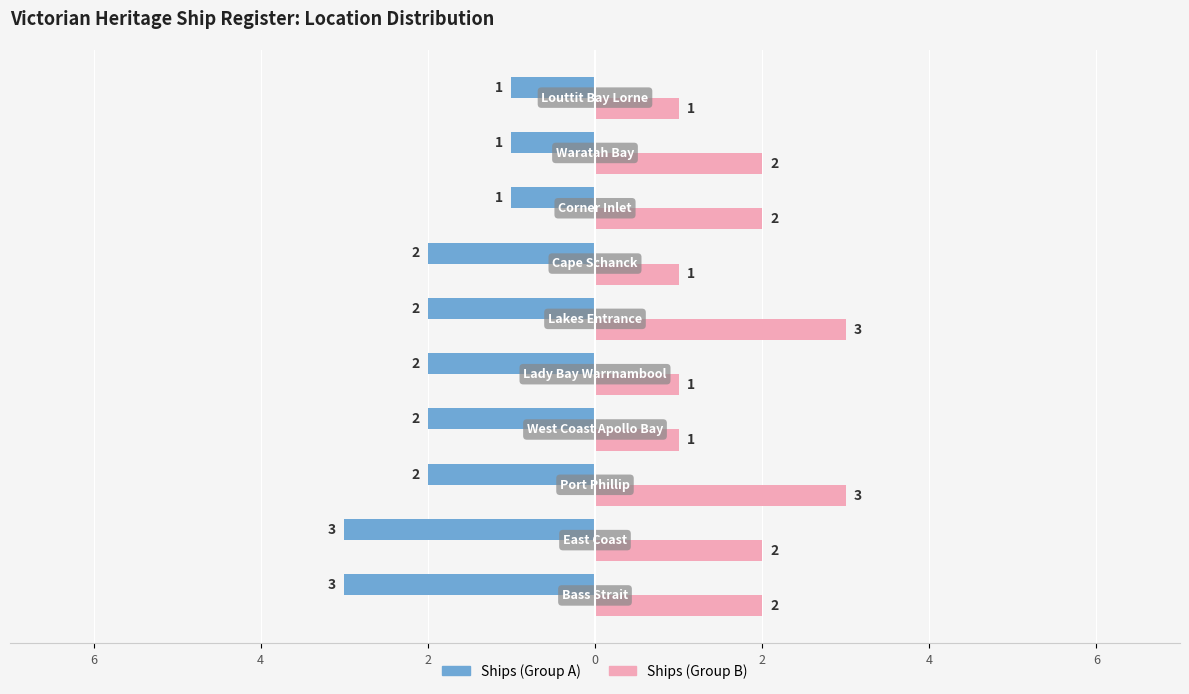

How many bars are there in each group?

2